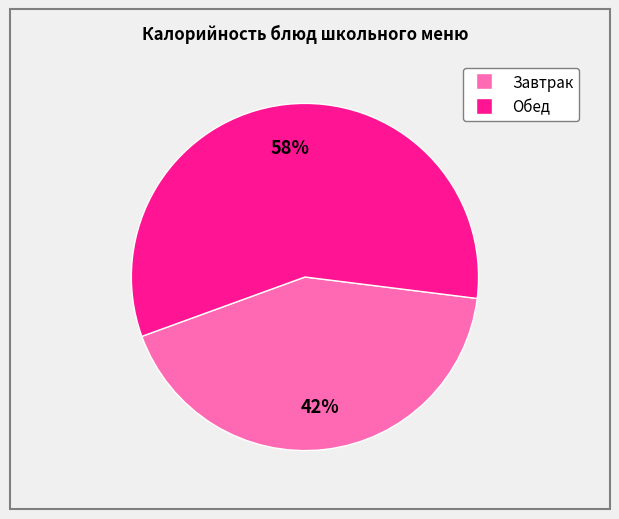

Does any single category account for the majority?

Yes